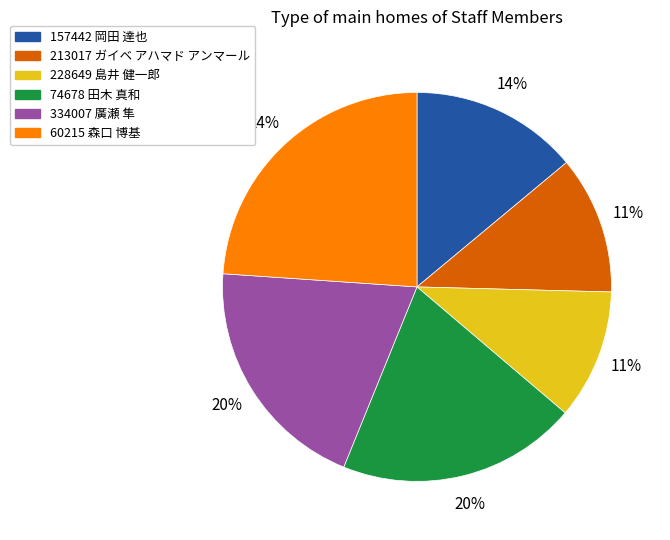

Is there any slice that represents more than half of the pie?

No